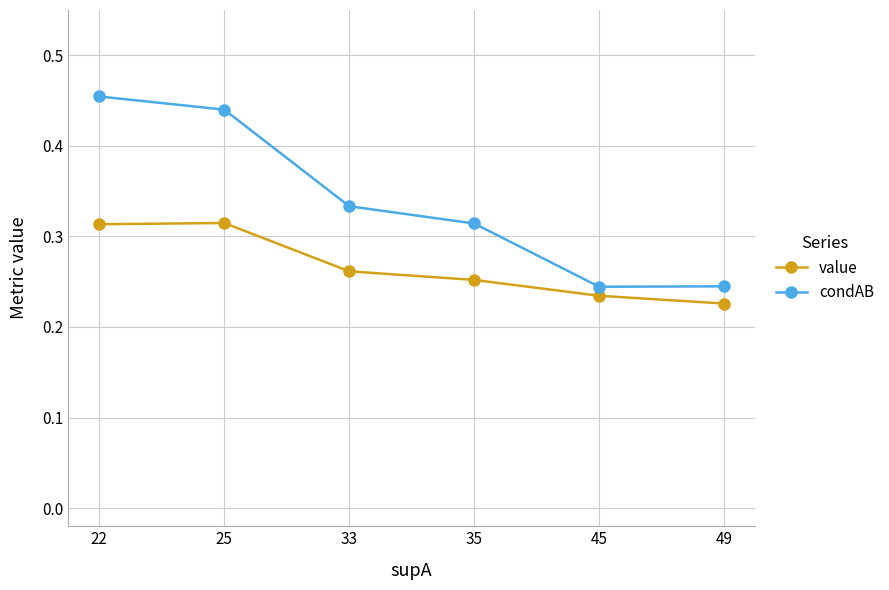

Count the condAB values in the range 0 to 1.

6